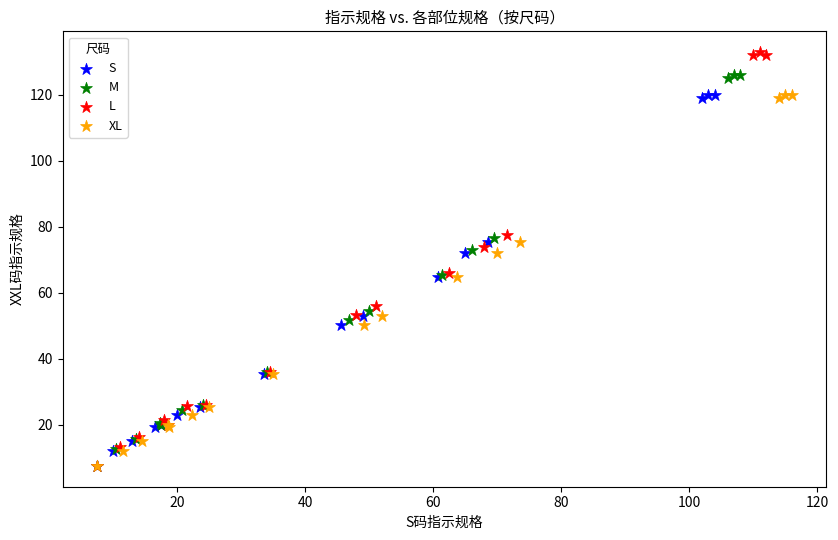

Which series contains the highest Y value?

L